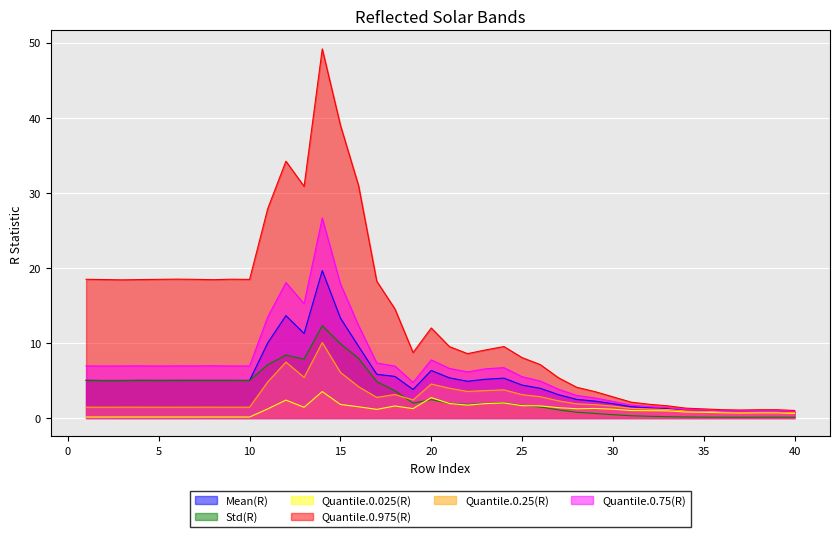

What is the total value across all series at 38?

4.5